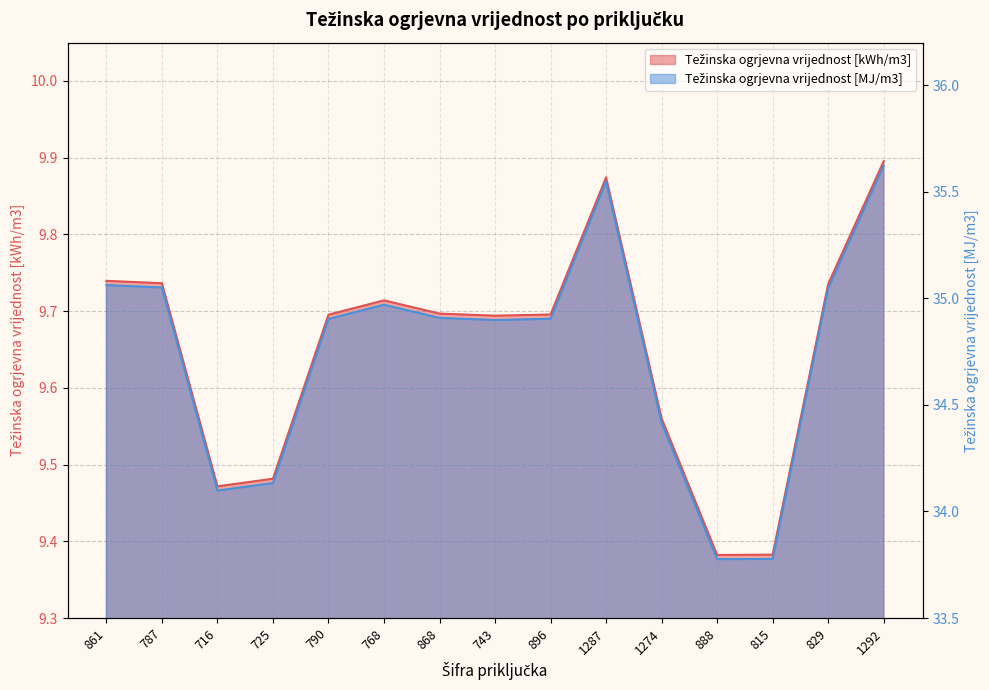

Reading left to right, transcribe all the data shown in this chart.

Težinska ogrjevna vrijednost [kWh/m3]: 9.7	9.7	9.5	9.5	9.7	9.7	9.7	9.7	9.7	9.9	9.6	9.4	9.4	9.7	9.9
Težinska ogrjevna vrijednost [MJ/m3]: 35.1	35.1	34.1	34.1	34.9	35.0	34.9	34.9	34.9	35.5	34.4	33.8	33.8	35.0	35.6